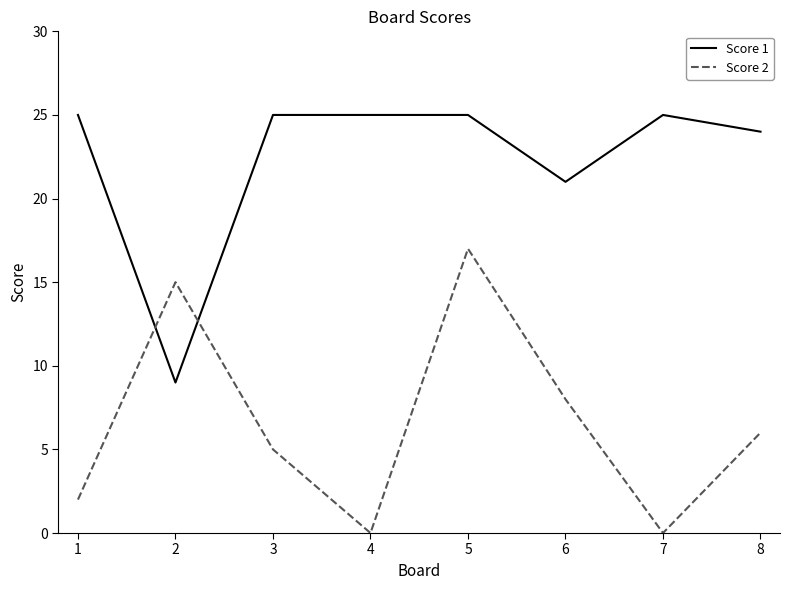

Is the value of Score 2 at 5 greater than the value of Score 1 at 8?

No